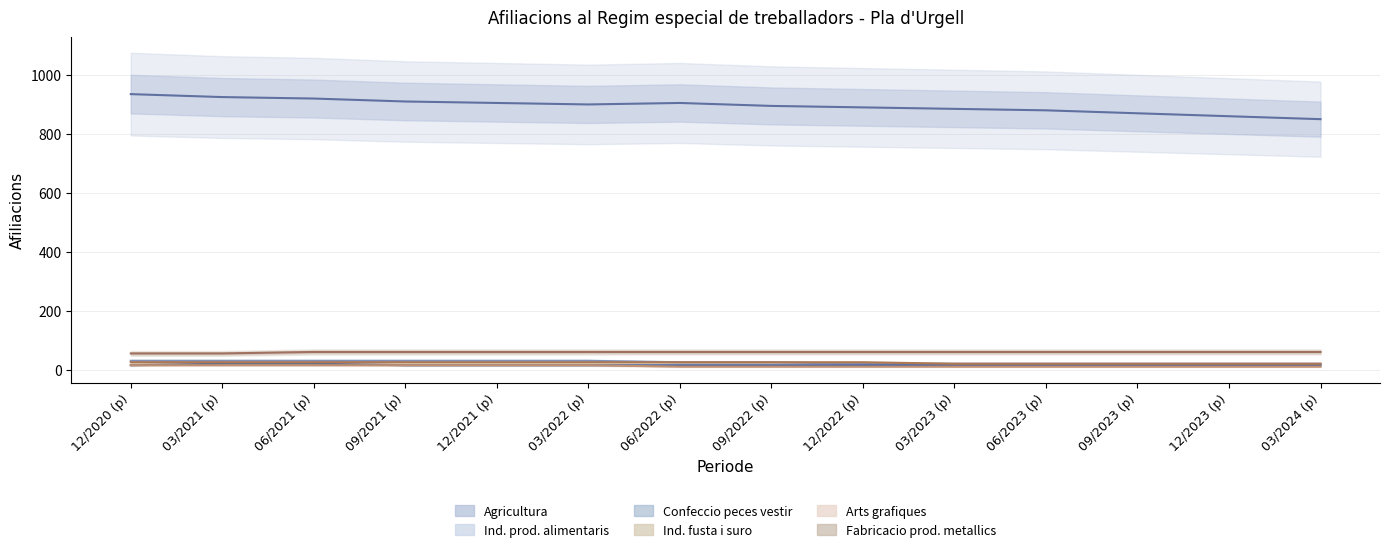

The Agricultura series shows 1286 at 12/2022 (p). True or false?

False